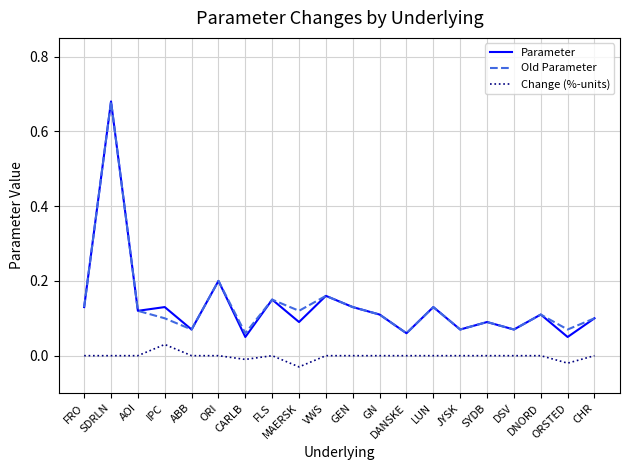

Which series has the largest range (max minus min)?

Parameter